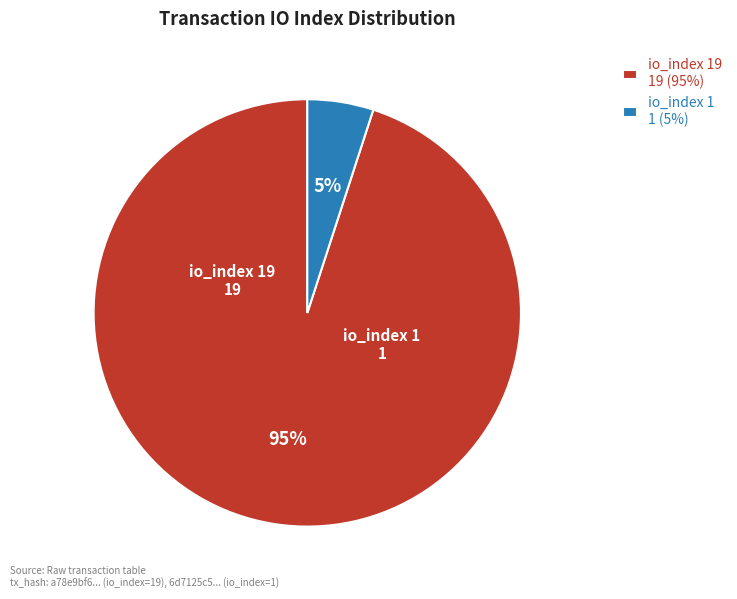

What is the smallest slice in the pie chart?

io_index 1 1 (5%)